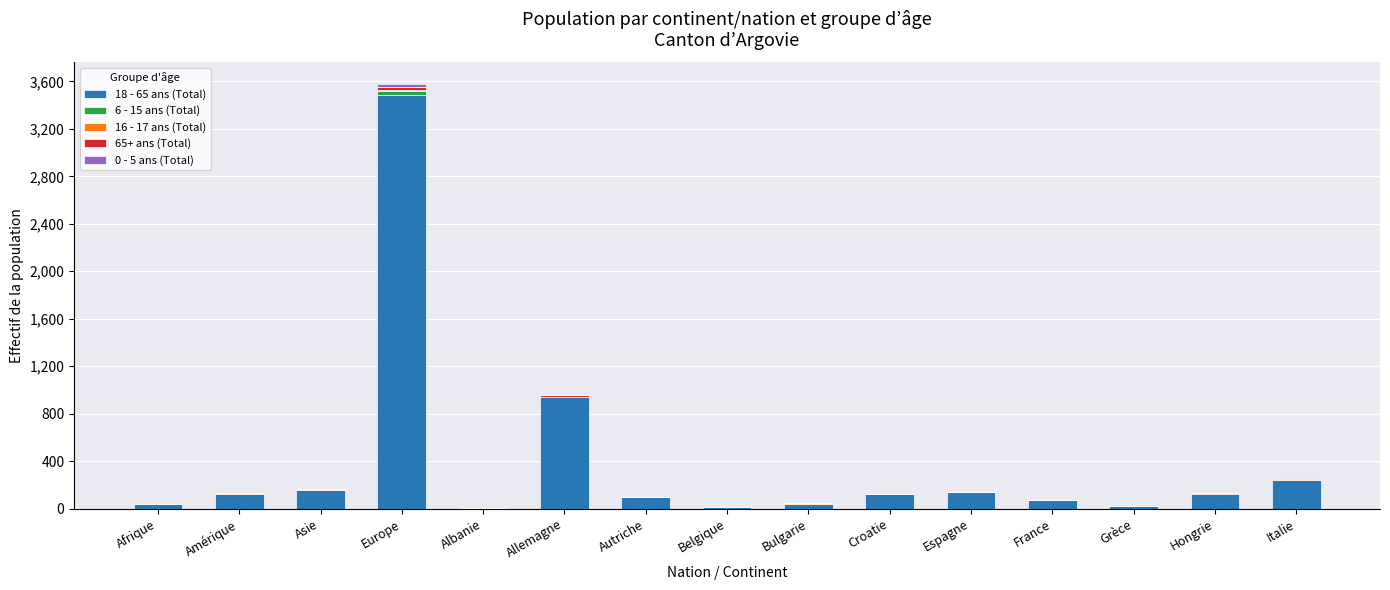

Count the number of data series in this chart.

5